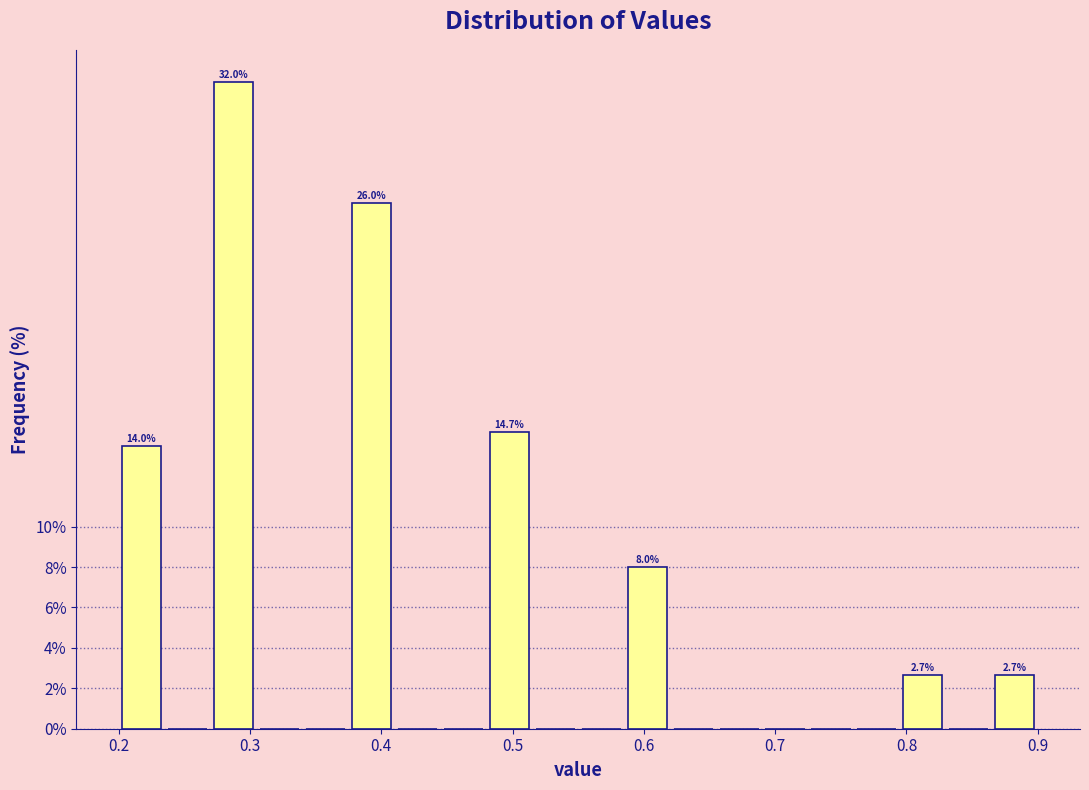

Around what value on the x-axis is the tallest bar? Give the approximate position of its centre, as read against the axis.

0.29